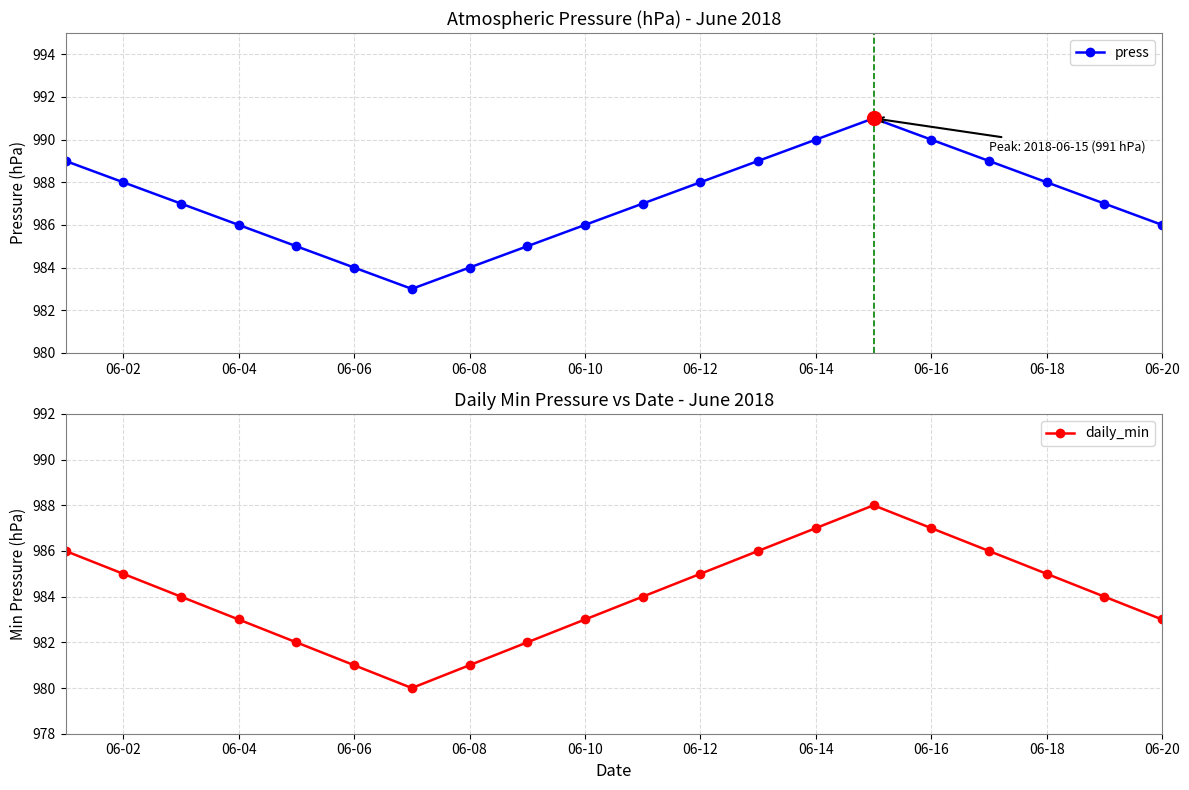

What is the average value of the press series?

987